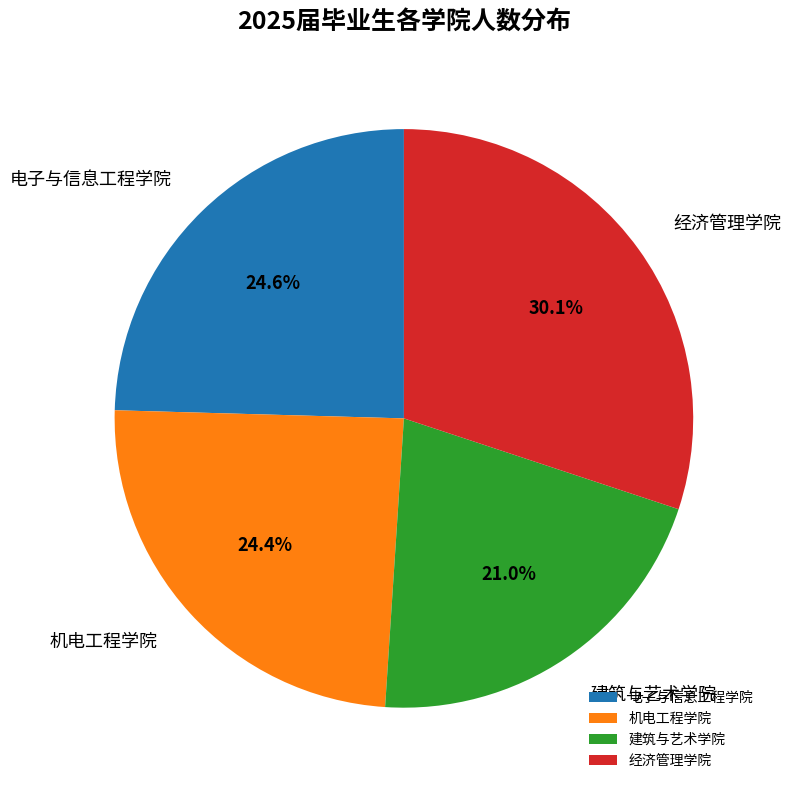

Does 电子与信息工程学院 account for over 50% of the chart?

No